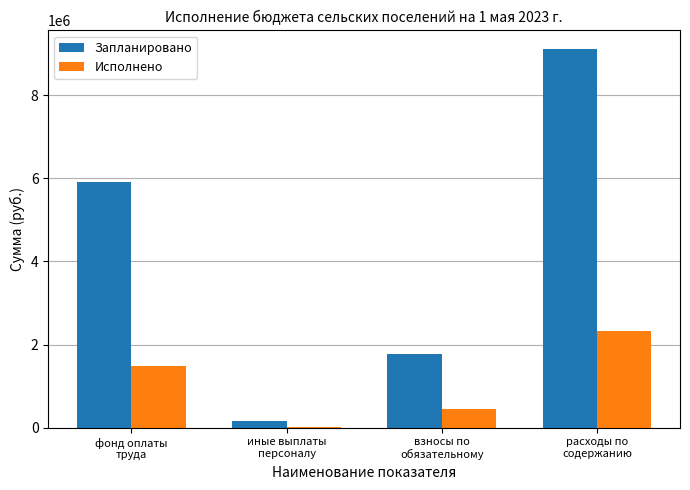

Count the number of data series in this chart.

2